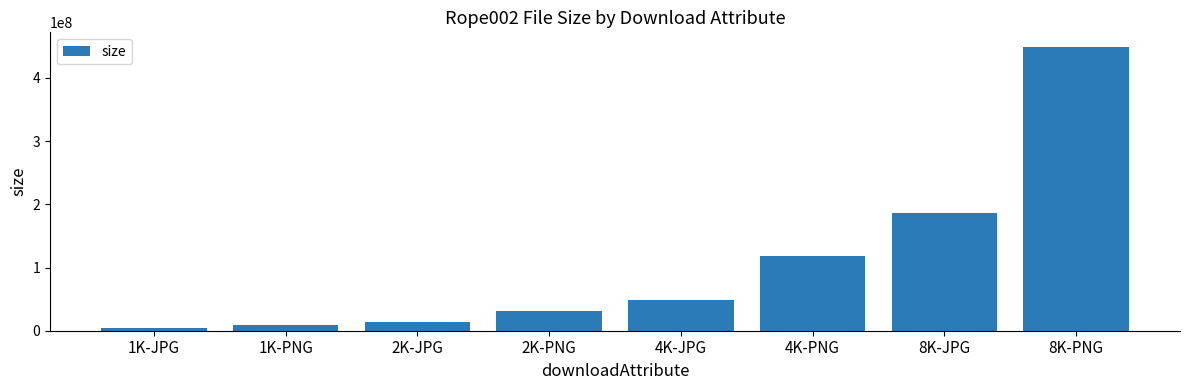

List the labels in order of value, smallest first.

1K-JPG, 1K-PNG, 2K-JPG, 2K-PNG, 4K-JPG, 4K-PNG, 8K-JPG, 8K-PNG